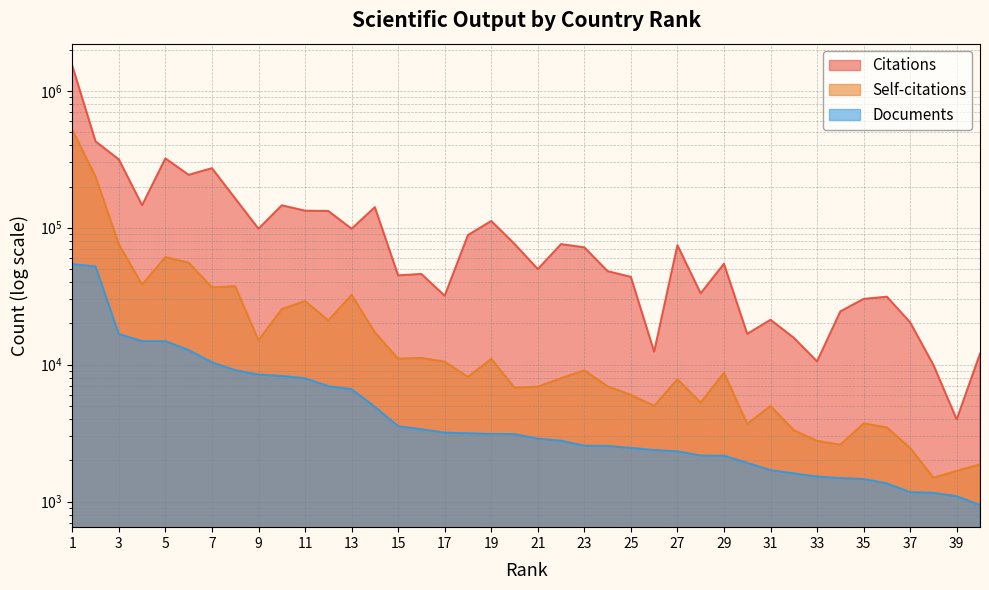

Between 5 and 8, which is larger?

5